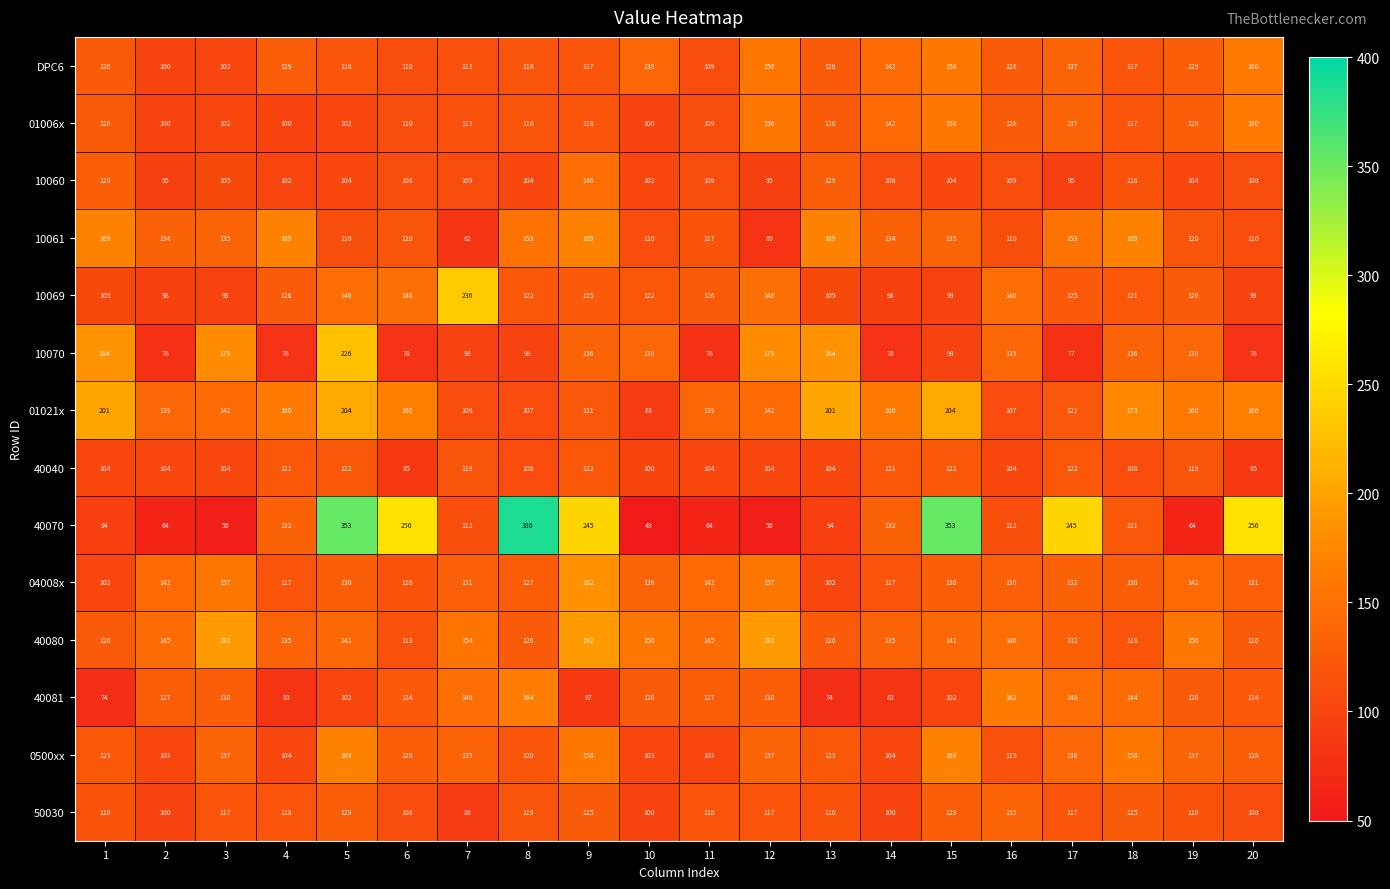

True or false: 40070 has a value of 245 at 9.

True